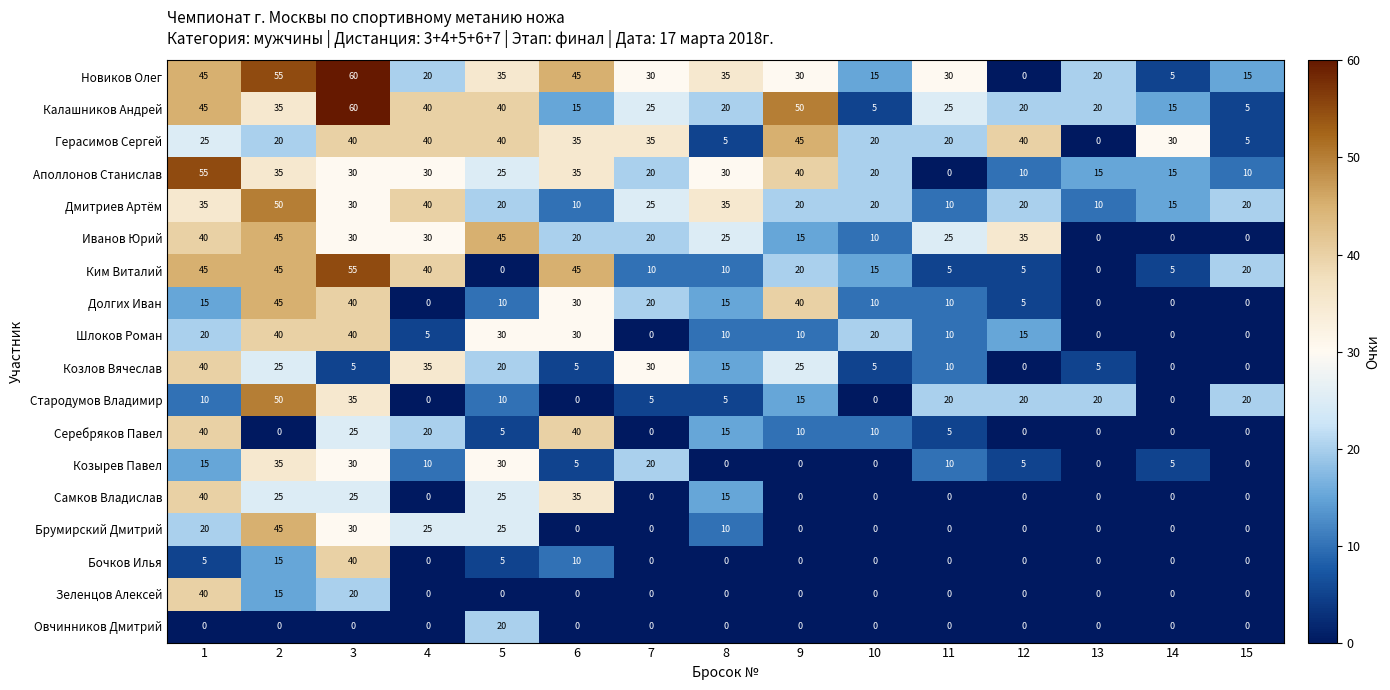

How many Иванов Юрий values are between 10 and 35?

9